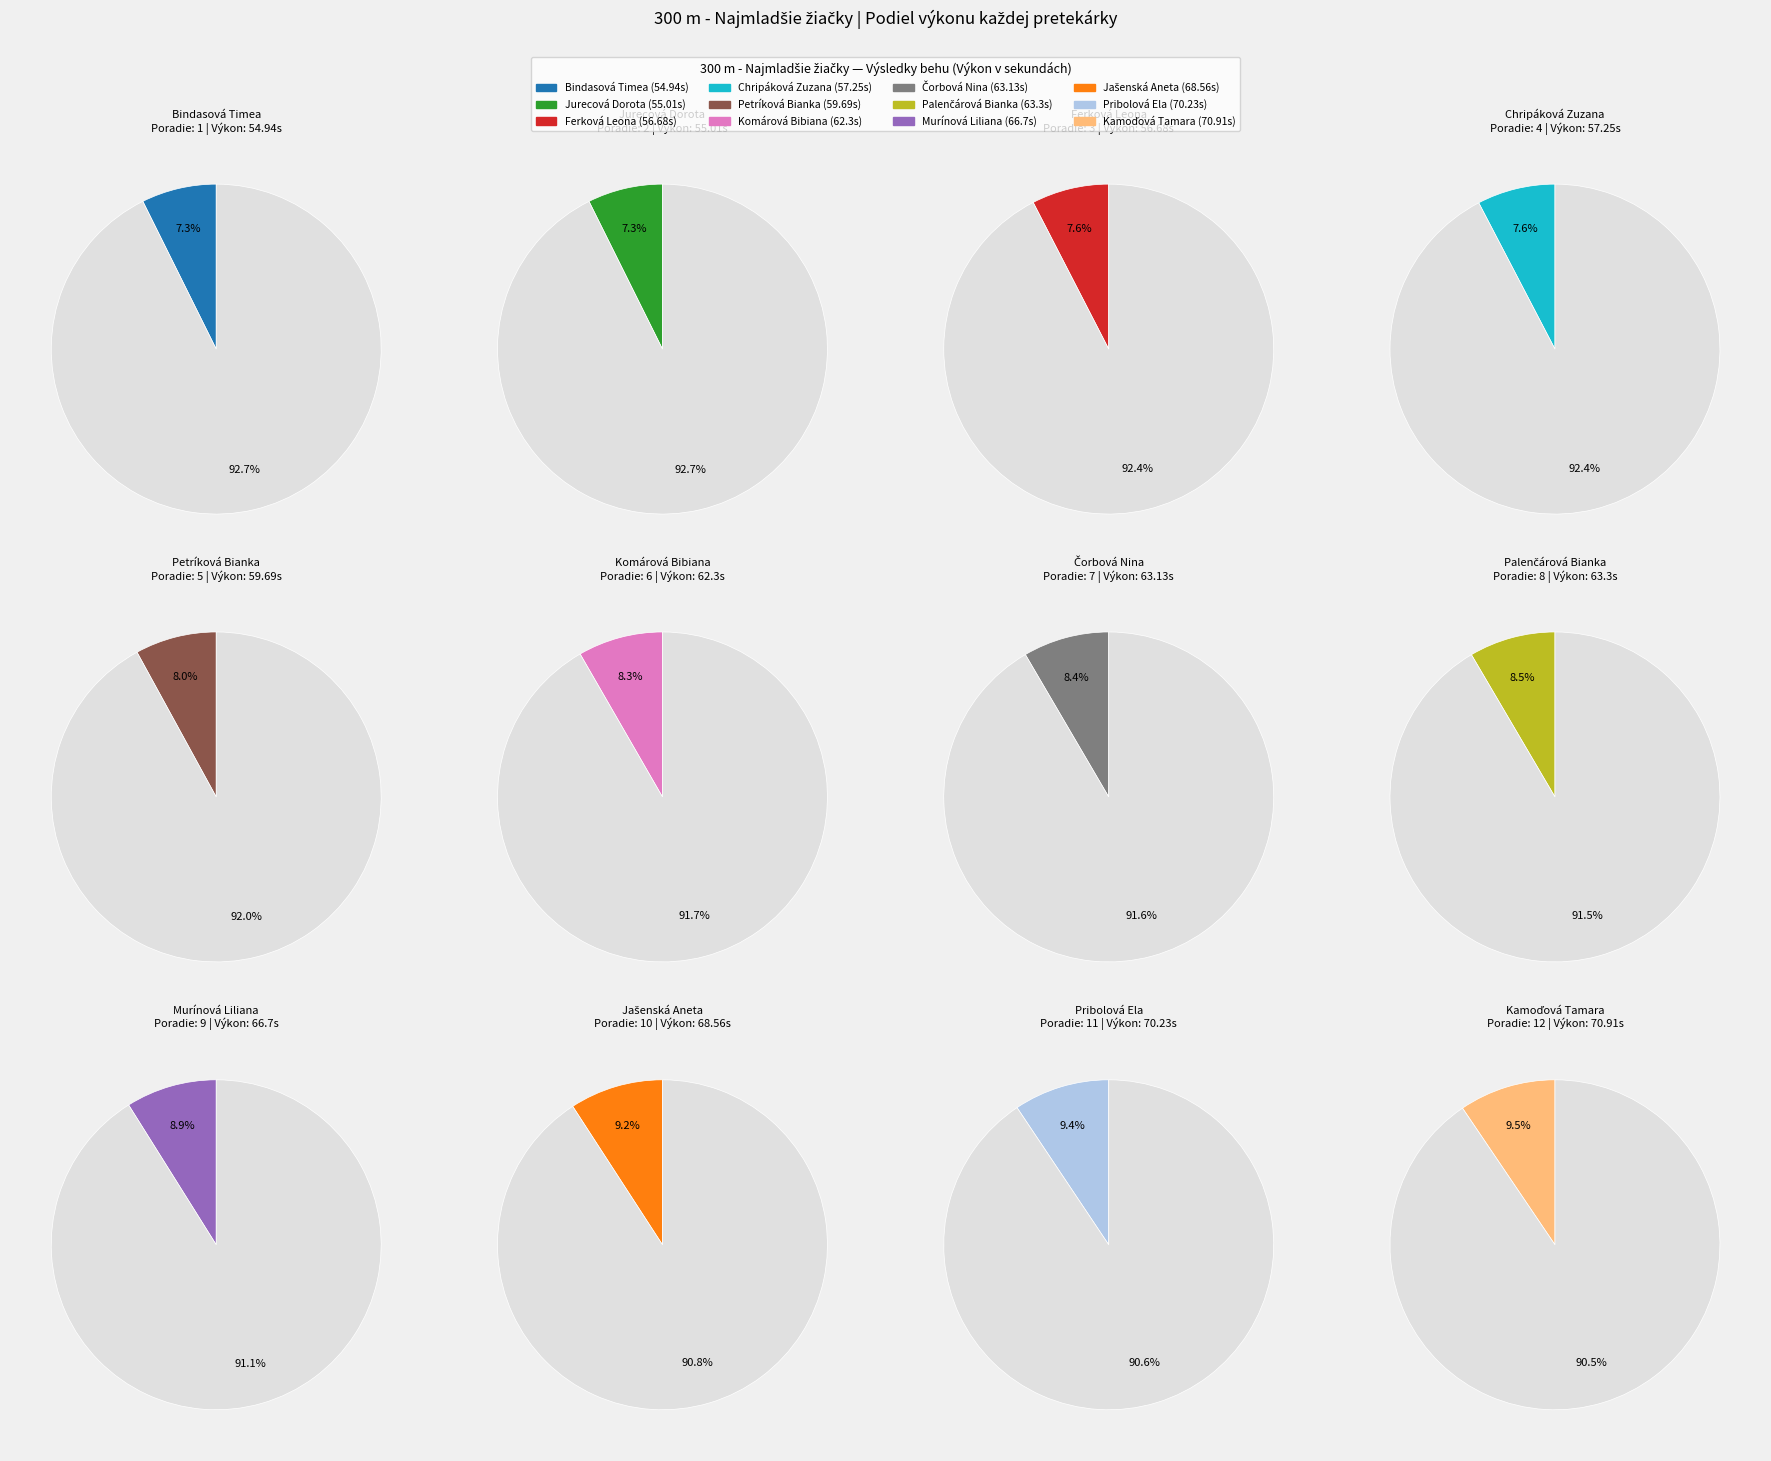

Does Pribolová Ela account for over 50% of the chart?

No